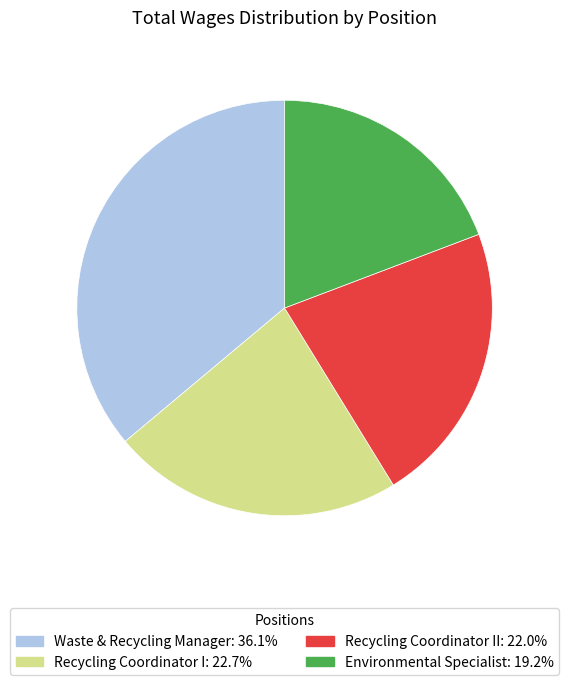

Is there any slice that represents more than half of the pie?

No